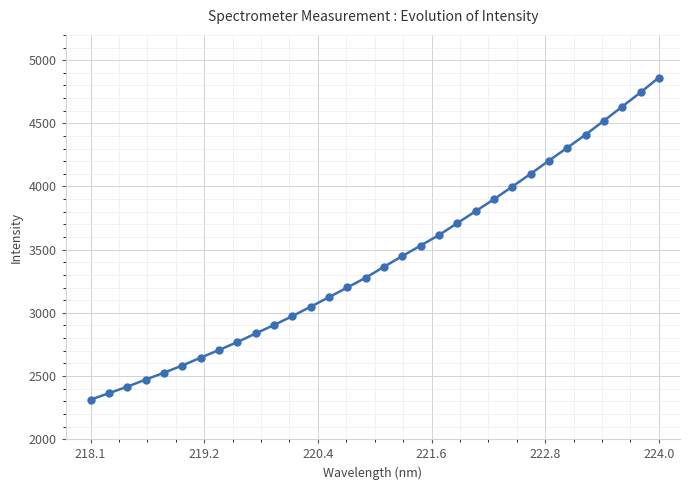

What is the average value?

3416.1